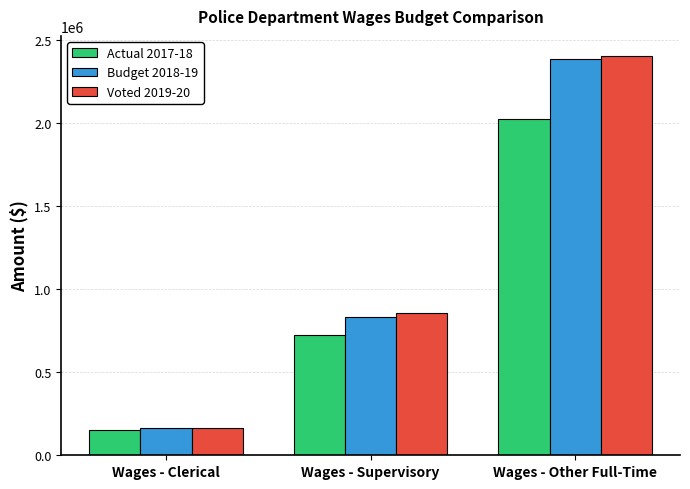

What is the label of the 3rd bar from the left?

Wages - Other Full-Time